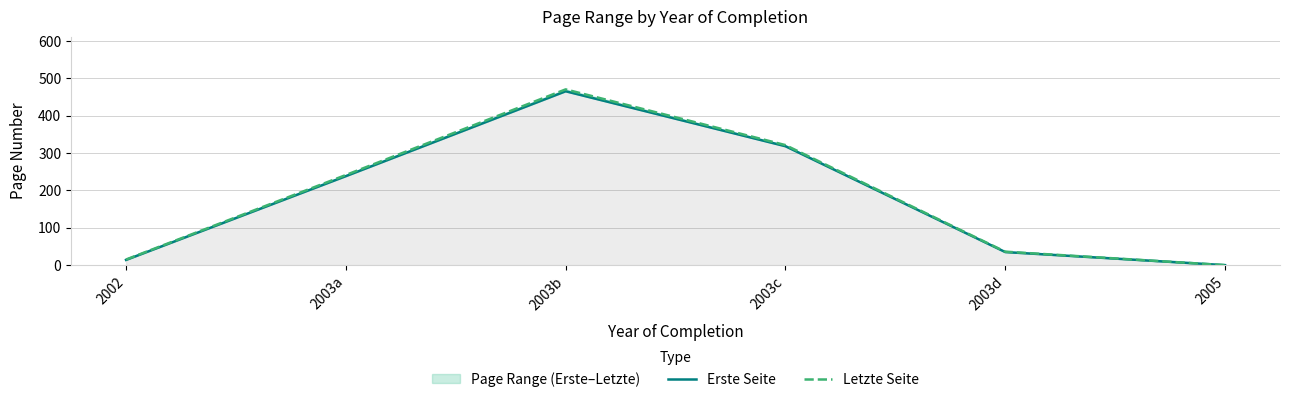

What is the difference between the Erste Seite values at 2002 and 2003c?

304